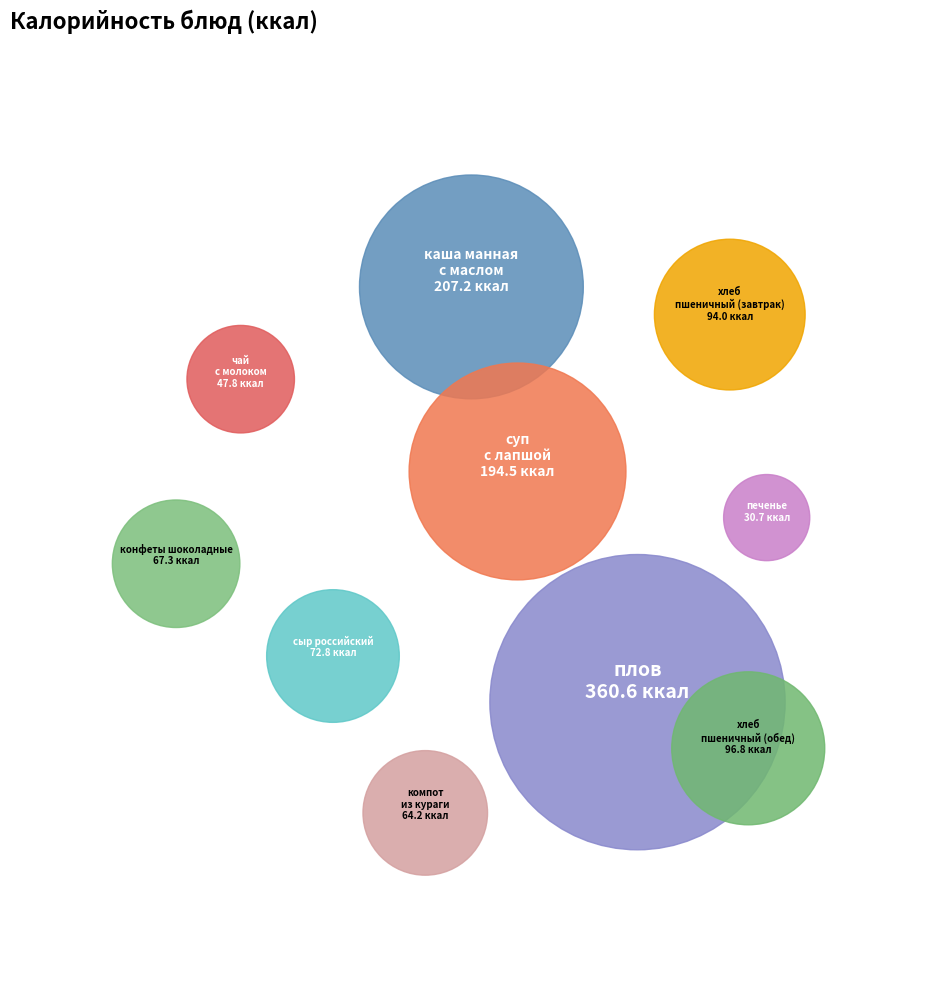

To the nearest percent, what is the average slice percentage?

10%